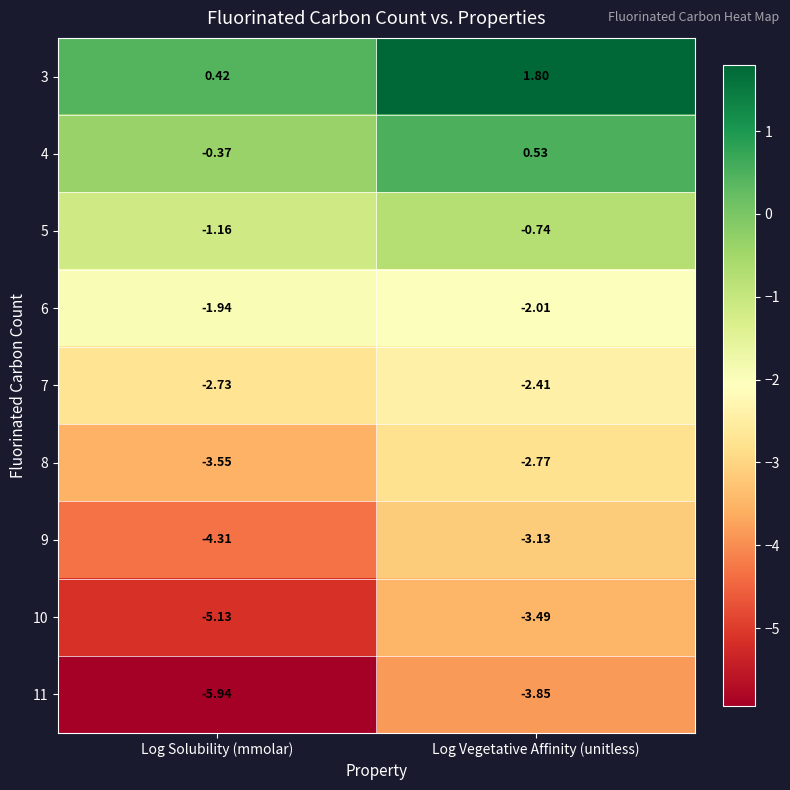

Rank the series at Log Solubility (mmolar) from lowest to highest value.

11, 10, 9, 8, 7, 6, 5, 4, 3